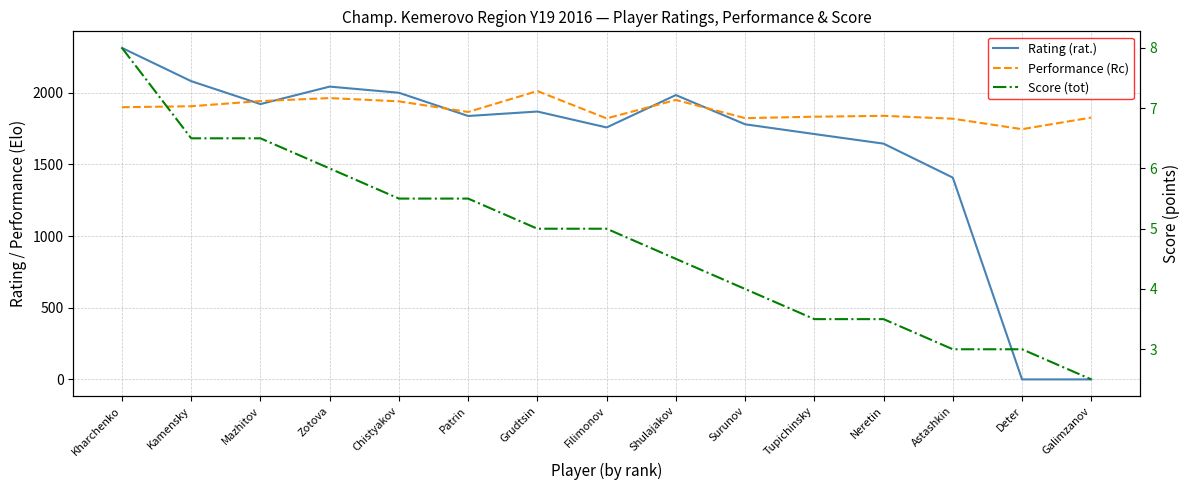

In Performance (Rc), how many points are higher than both neighbors (excluding endpoints)?

4